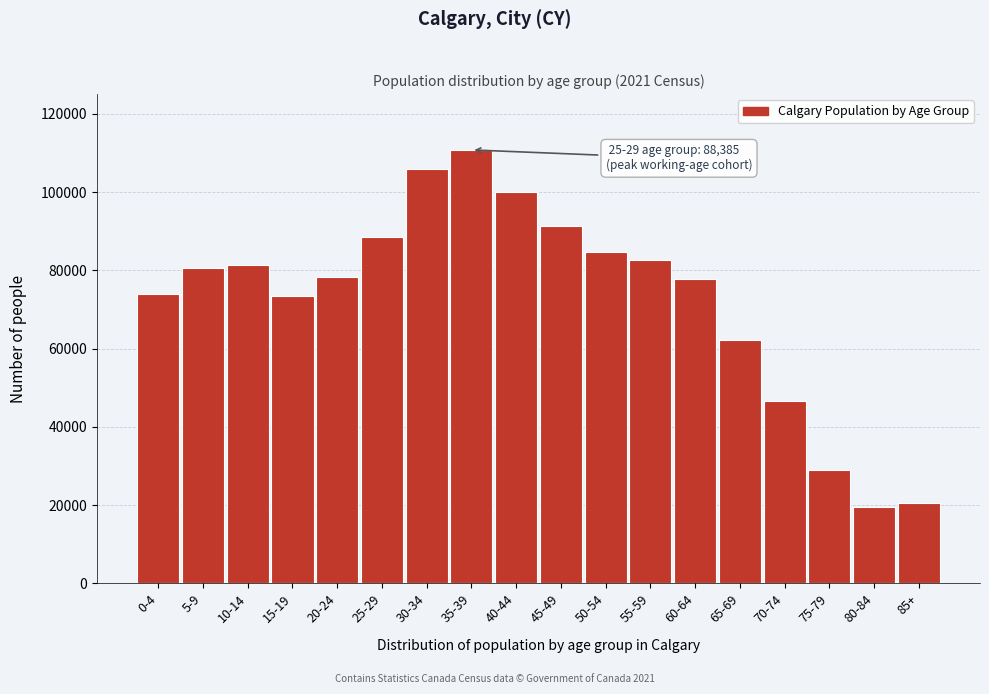

What is the change in value from 35-39 to 50-54?

-26040